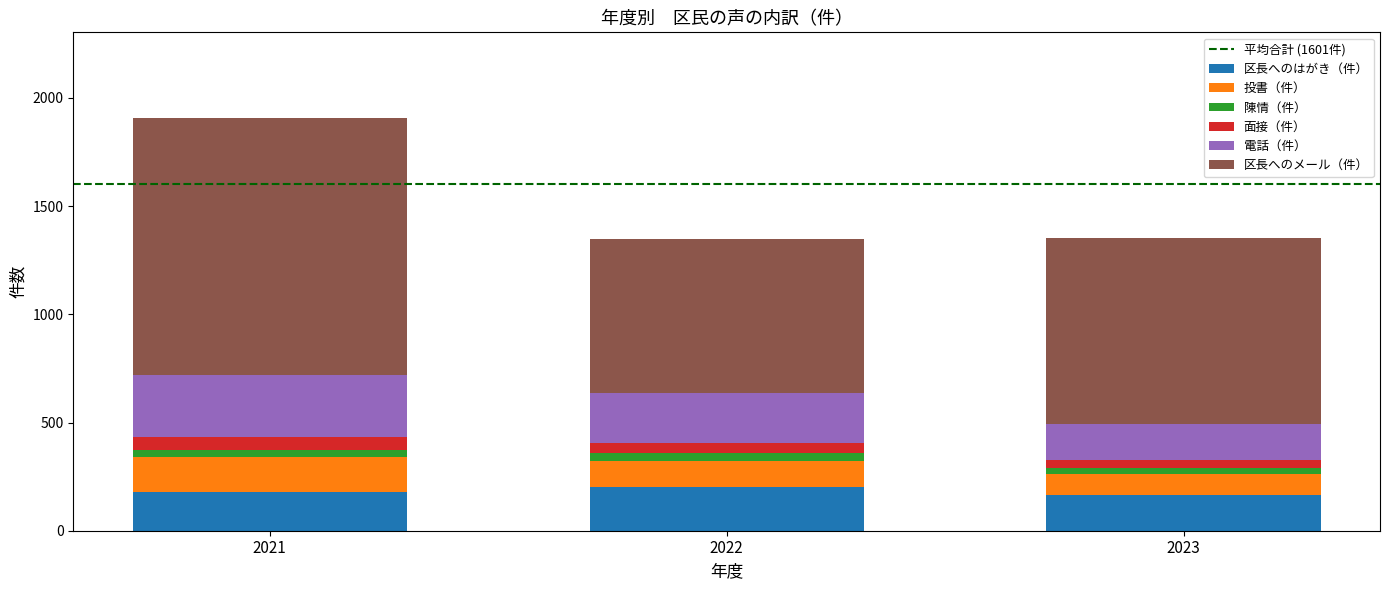

What is the minimum value for 区長へのはがき（件）?

164